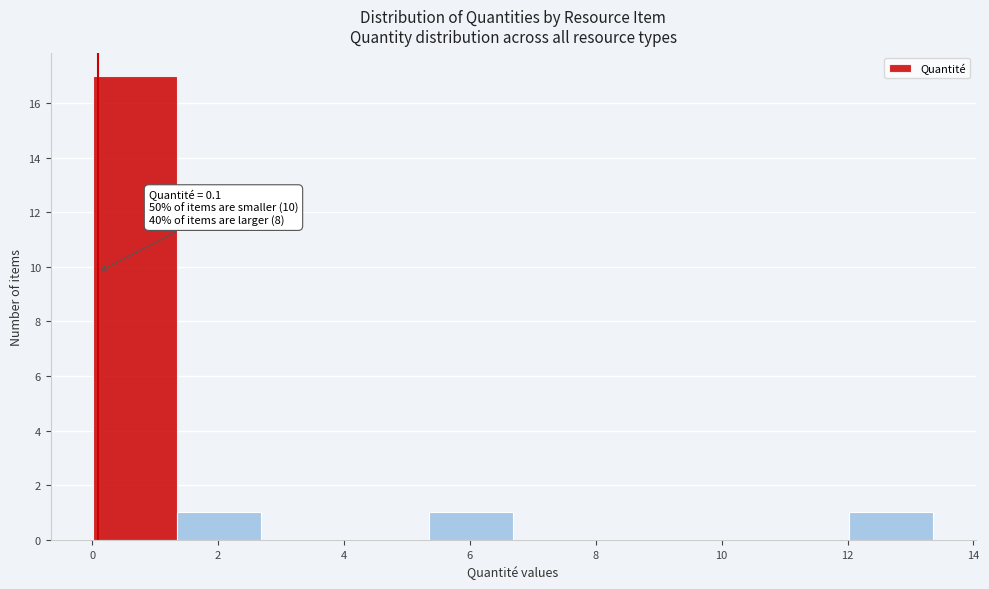

Which range on the x-axis has the tallest bar?

0.0 to 1.4